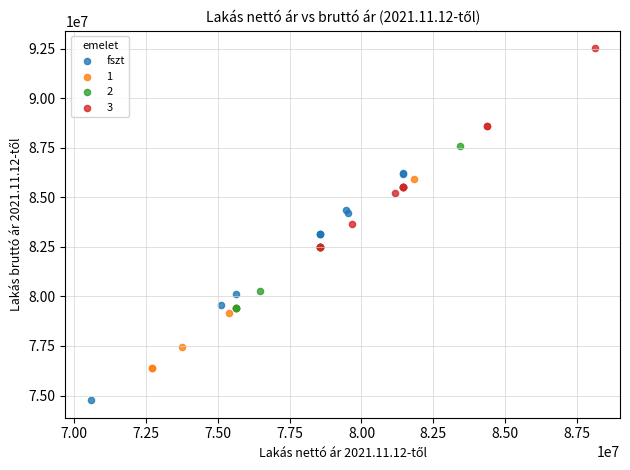

Which series reaches the minimum Y coordinate?

fszt